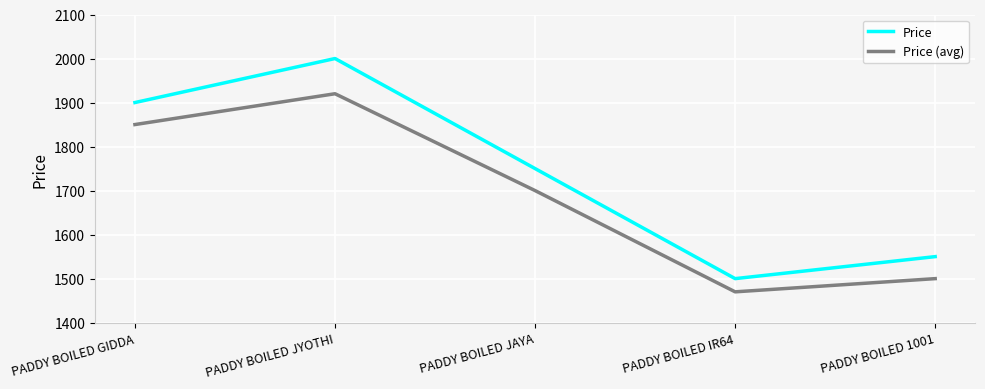

How many values in the Price series are below 1750?

2